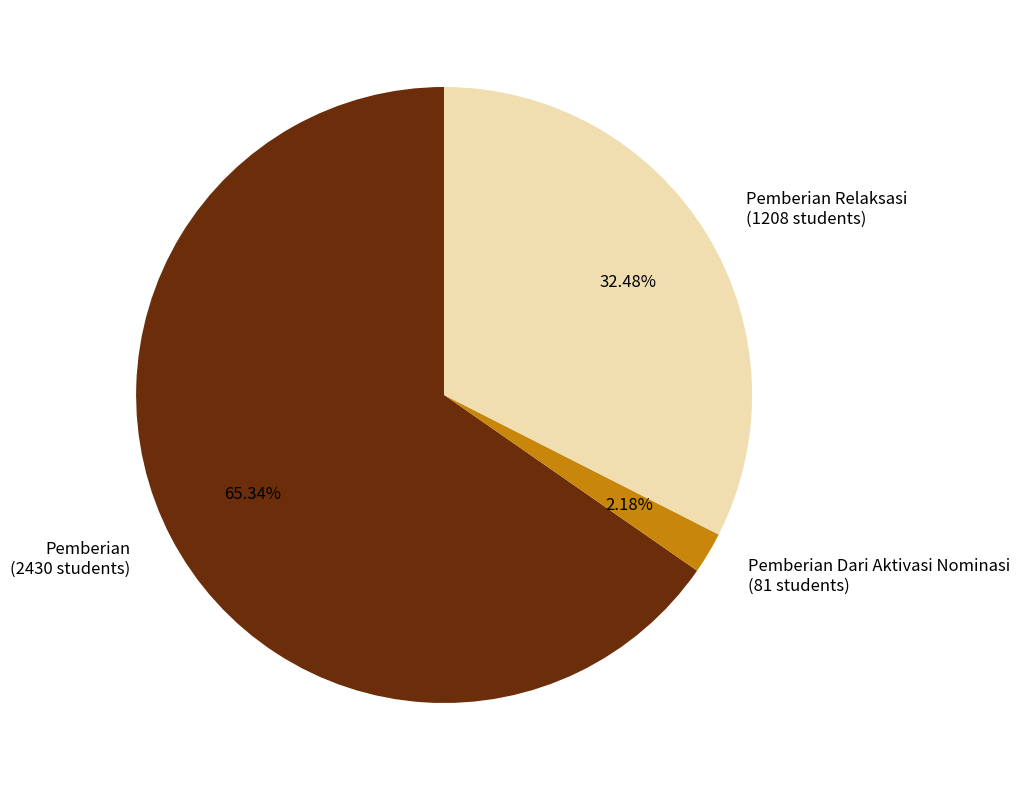

Rank the categories by value from lowest to highest.

Pemberian Dari Aktivasi Nominasi, Pemberian Relaksasi, Pemberian